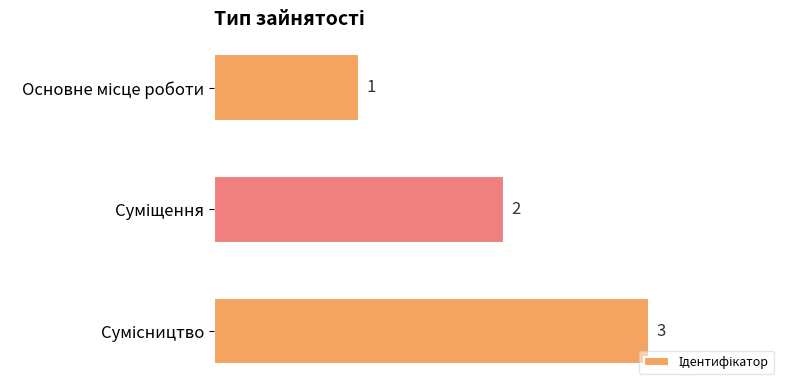

What is the greatest value displayed?

3